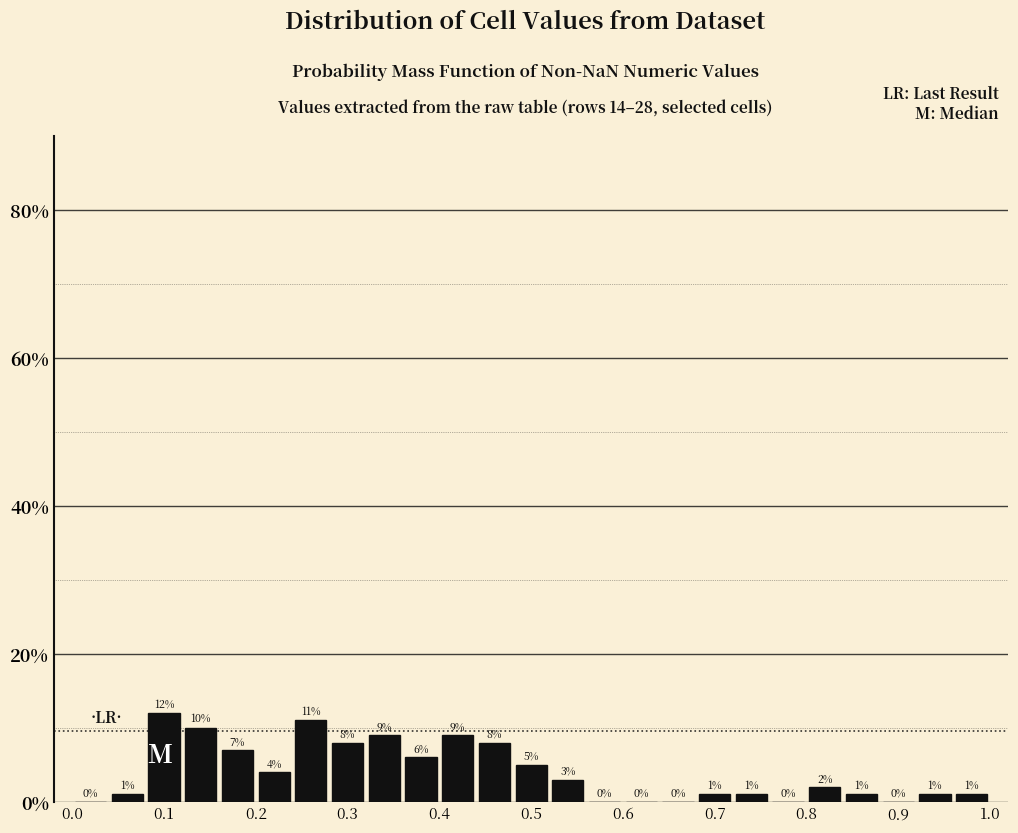

Which range on the x-axis has the tallest bar?

0.08 to 0.12